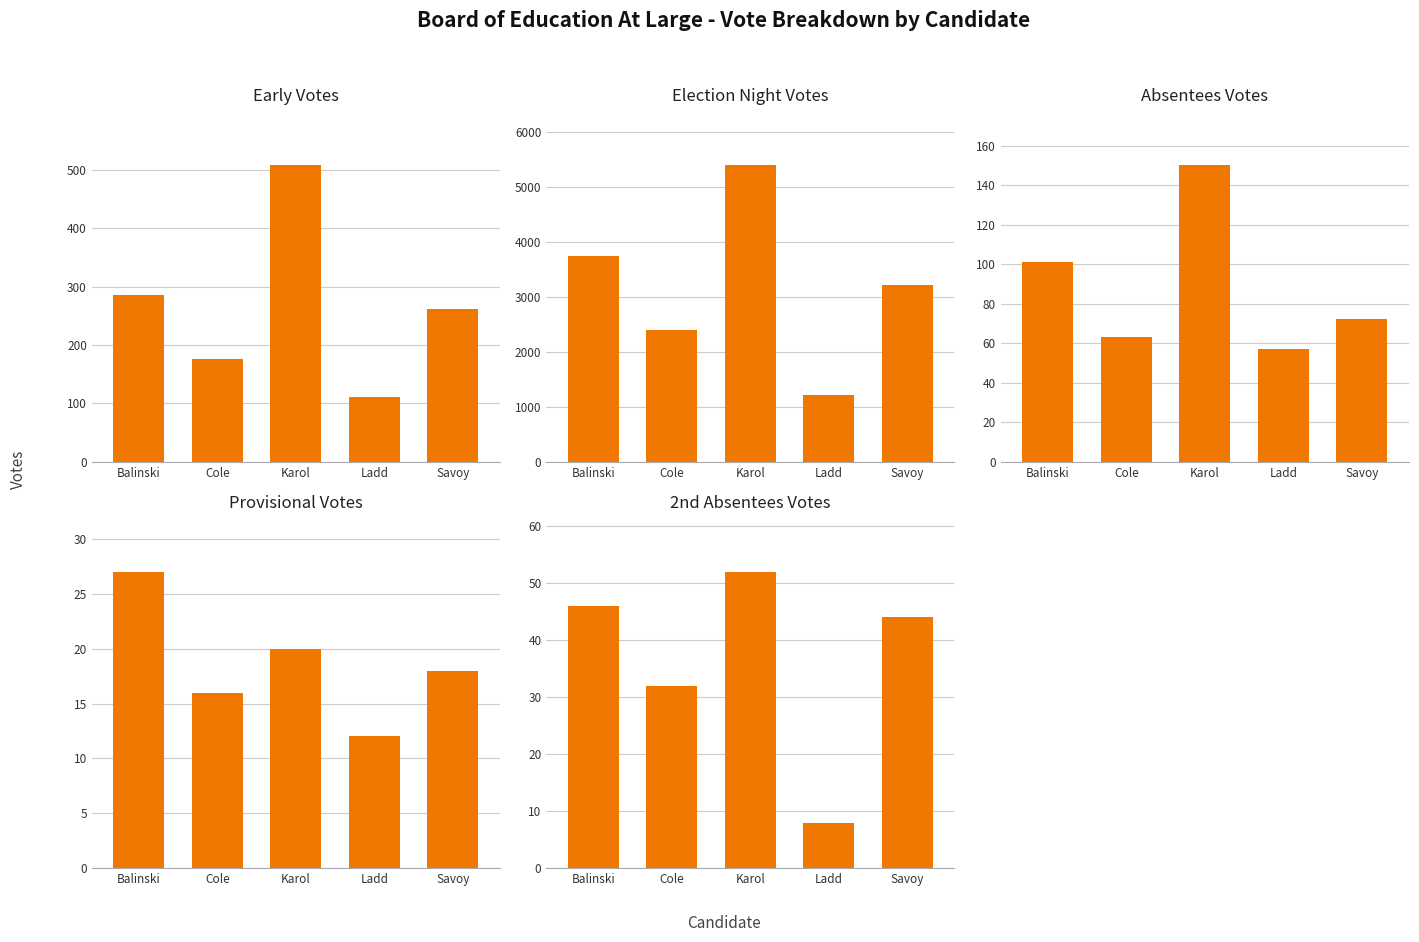

Are the bars horizontal?

No